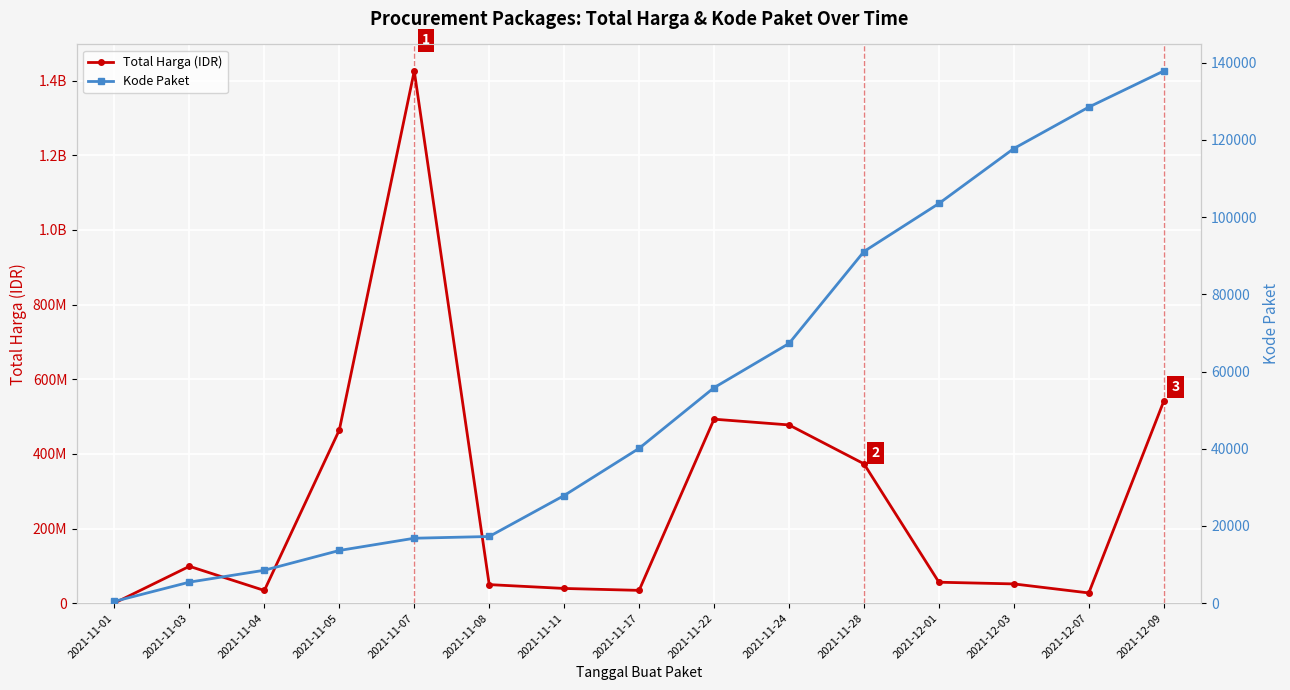

Does the chart display data point markers on the line(s)?

Yes